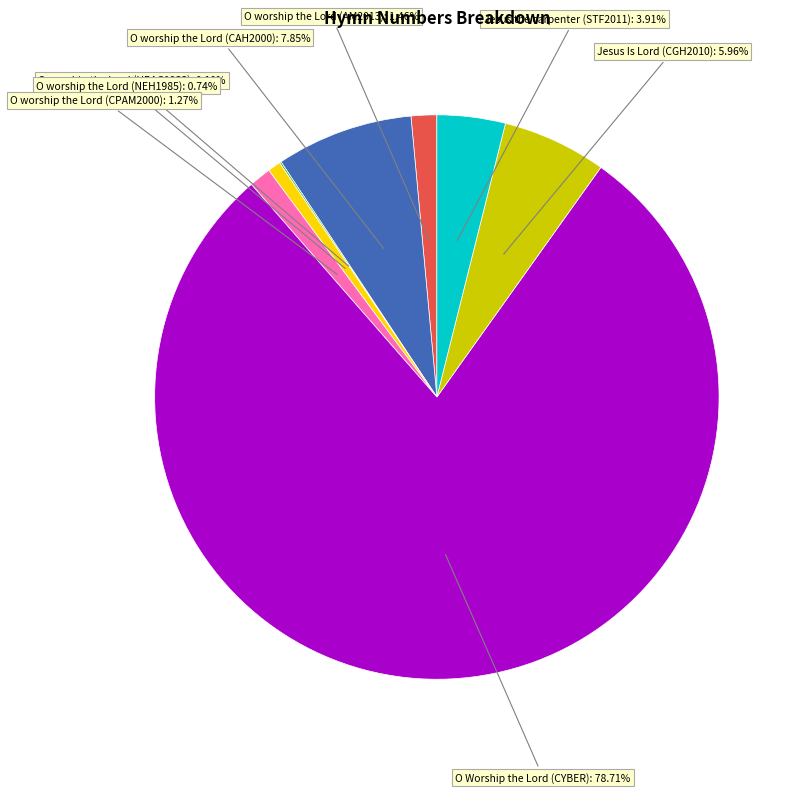

Does any single category account for the majority?

Yes